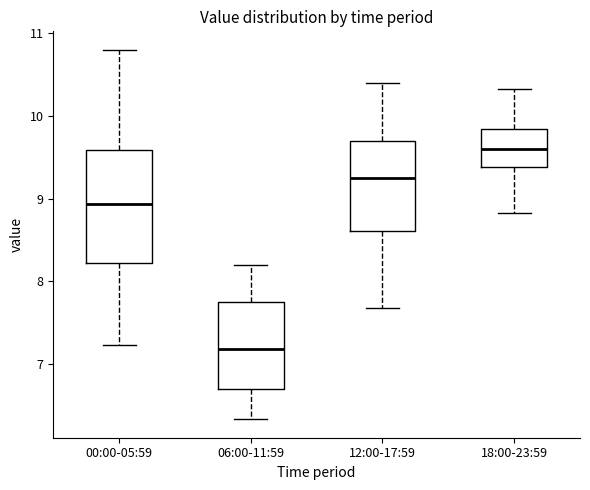

Reading left to right, read every box against the y-axis: the position of its median line, the range the box covers, and the ends of its whiskers. The values are not printed on the chart, so give them approximately, as read against the axis.

00:00-05:59: median 8.9, box 8.2 to 9.6, whiskers 7.2 to 10.8
06:00-11:59: median 7.2, box 6.7 to 7.7, whiskers 6.3 to 8.2
12:00-17:59: median 9.3, box 8.6 to 9.7, whiskers 7.7 to 10.4
18:00-23:59: median 9.6, box 9.4 to 9.8, whiskers 8.8 to 10.3